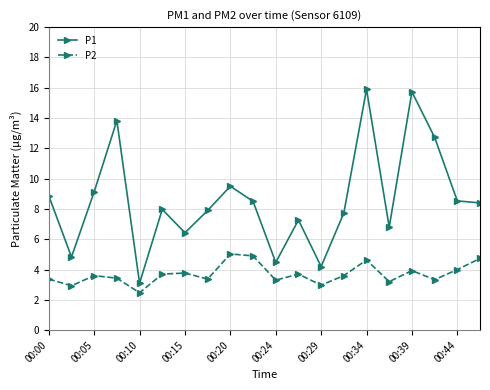

In P1, how many points are higher than both neighbors (excluding endpoints)?

6